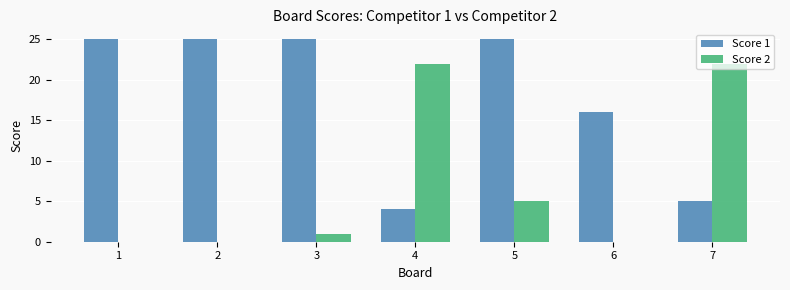

At which label is Score 2 closest to 11?

5